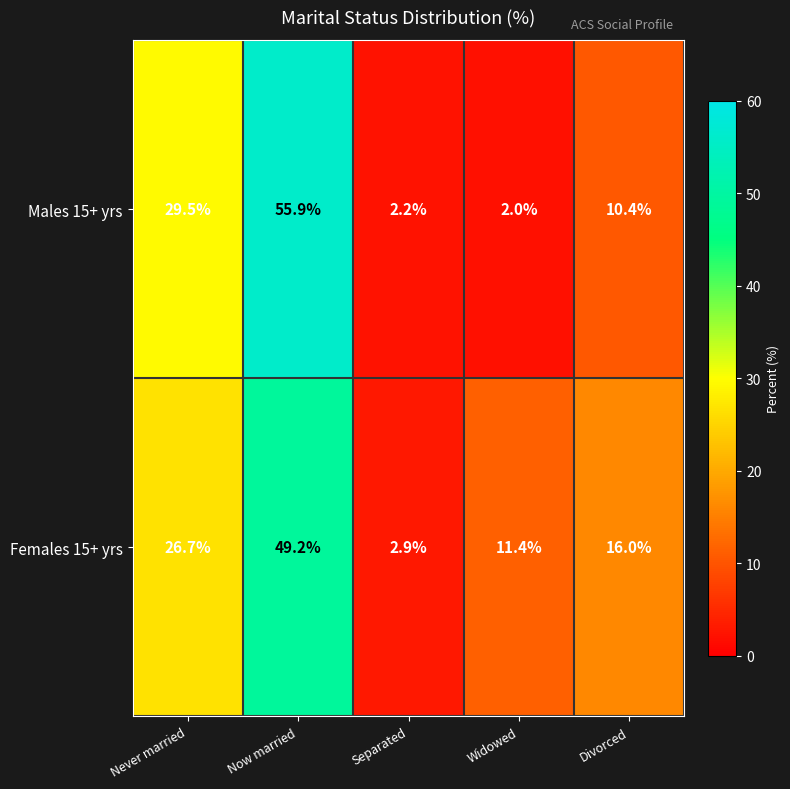

Which category has the highest value in the Females 15+ yrs series?

Now married